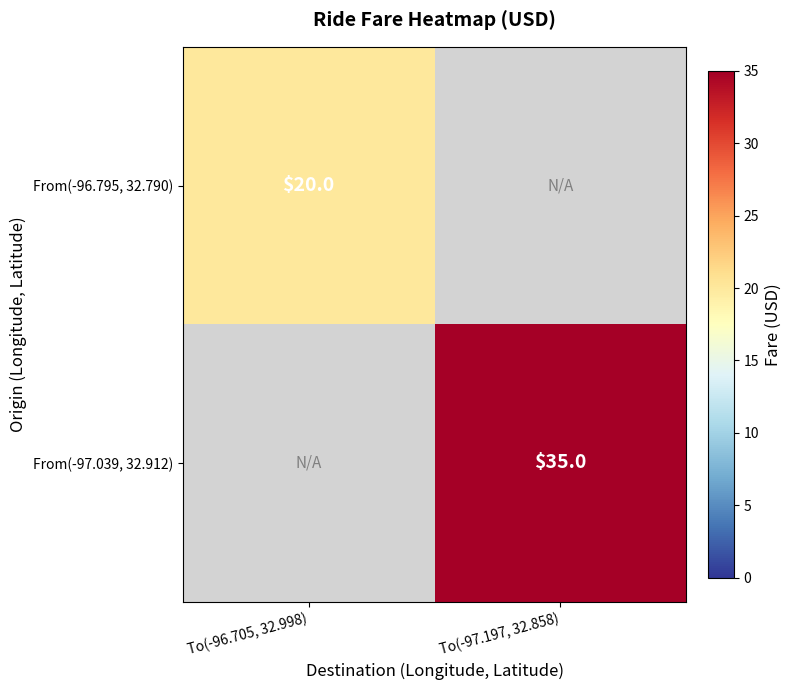

Between To(-96.705, 32.998) and To(-97.197, 32.858), which is larger?

To(-96.705, 32.998)